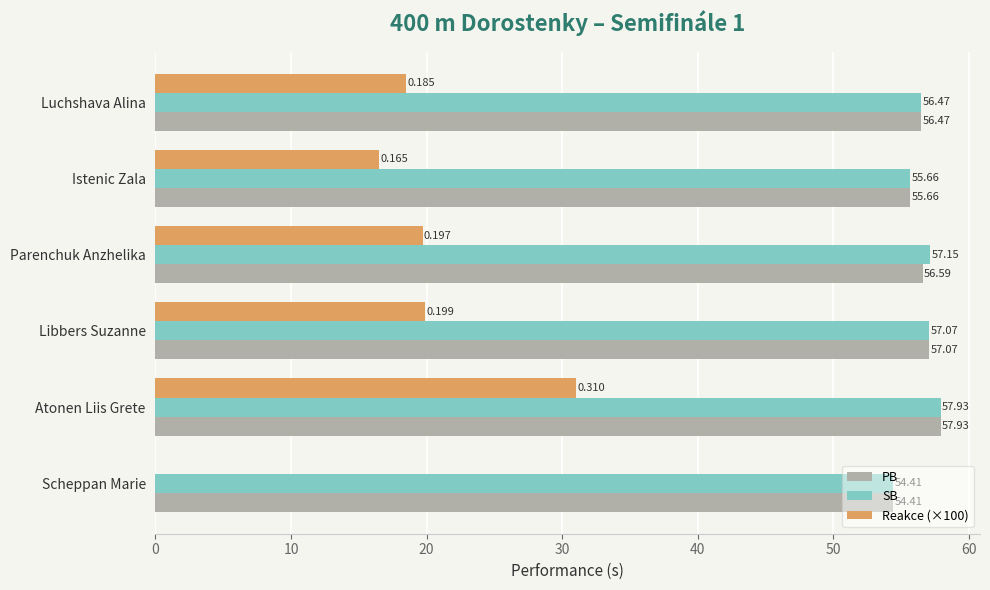

Is the value of PB at Atonen Liis Grete greater than the value of Reakce (×100) at Parenchuk Anzhelika?

Yes